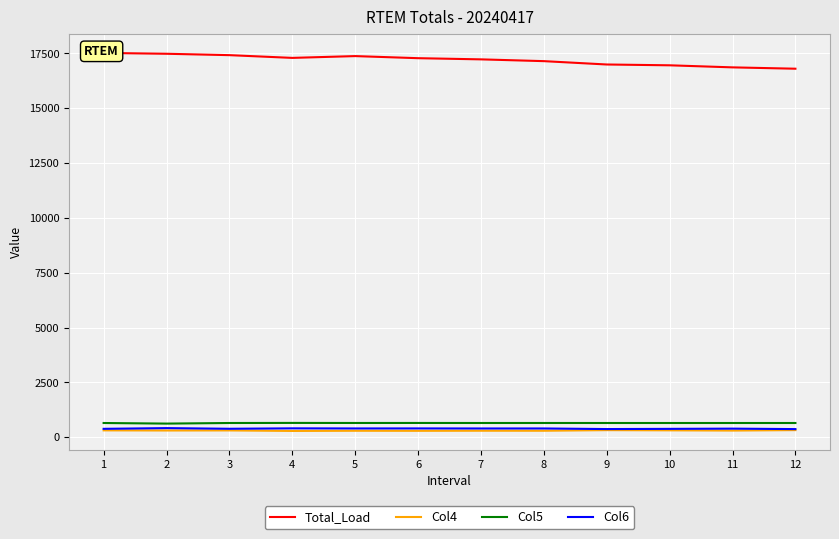

The value of Col5 at 7 is 958.4. True or false?

False